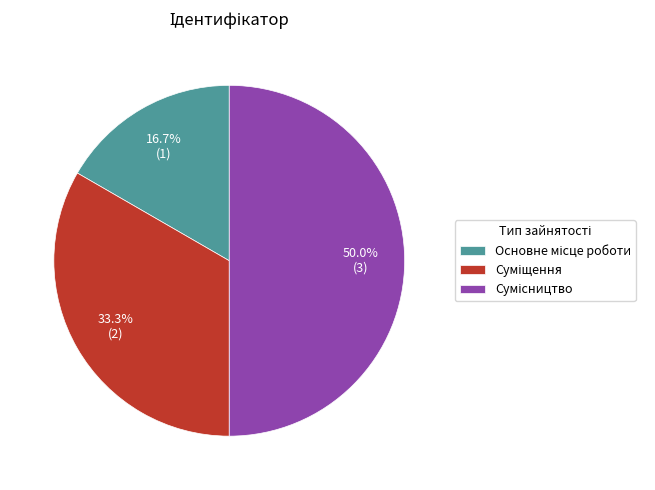

To the nearest percent, what is the difference between the Суміщення and Основне місце роботи slice percentages?

17%